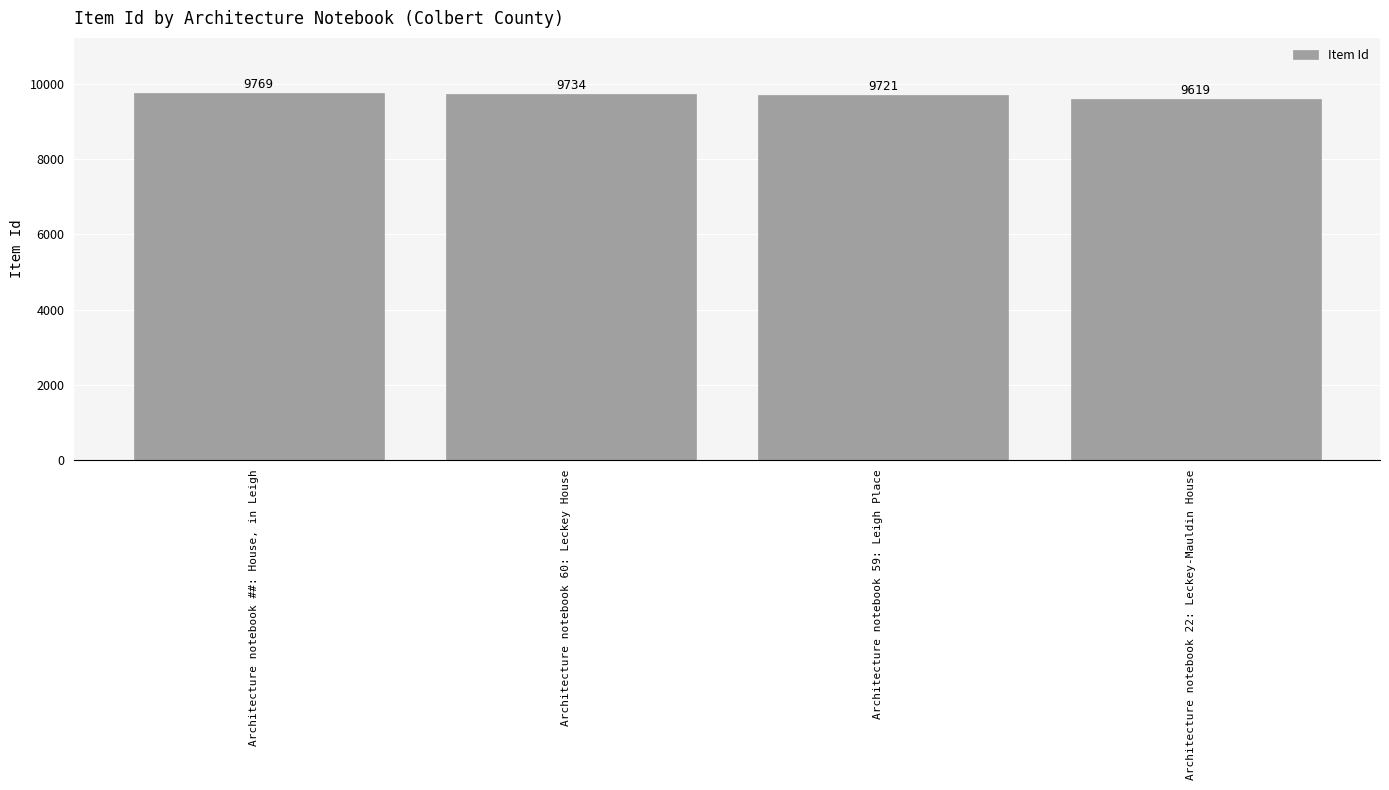

Are the bars grouped side by side (vs. stacked)?

No